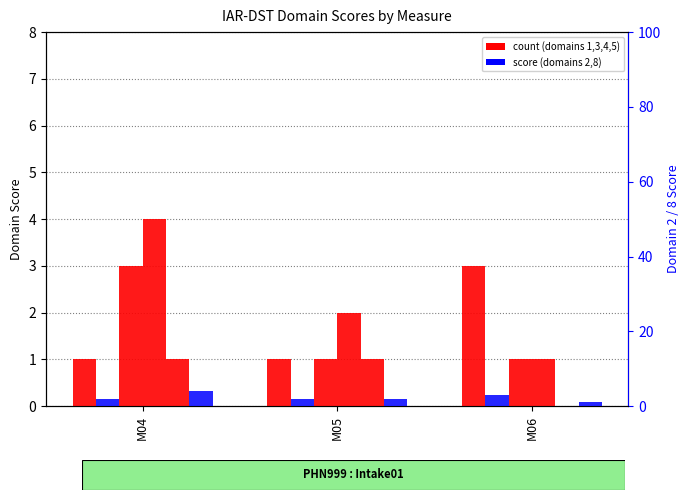

Reading left to right, extract all data points from this chart.

iar_dst_domain_1: 1	1	3
iar_dst_domain_3: 3	1	1
iar_dst_domain_4: 4	2	1
iar_dst_domain_5: 1	1	0
iar_dst_domain_2: 2	2	3
iar_dst_domain_8: 4	2	1